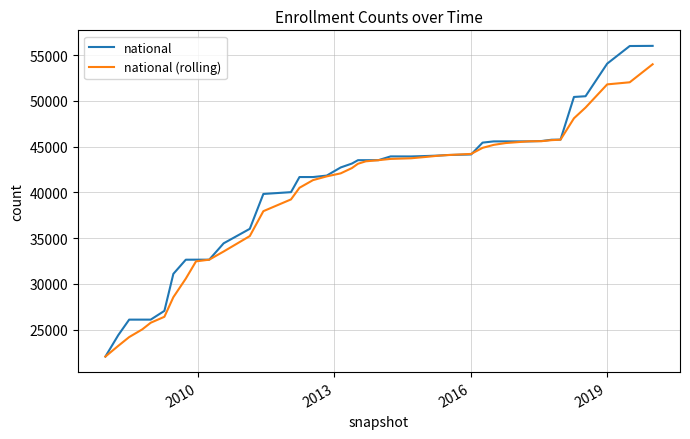

What is the greatest value displayed?

56009